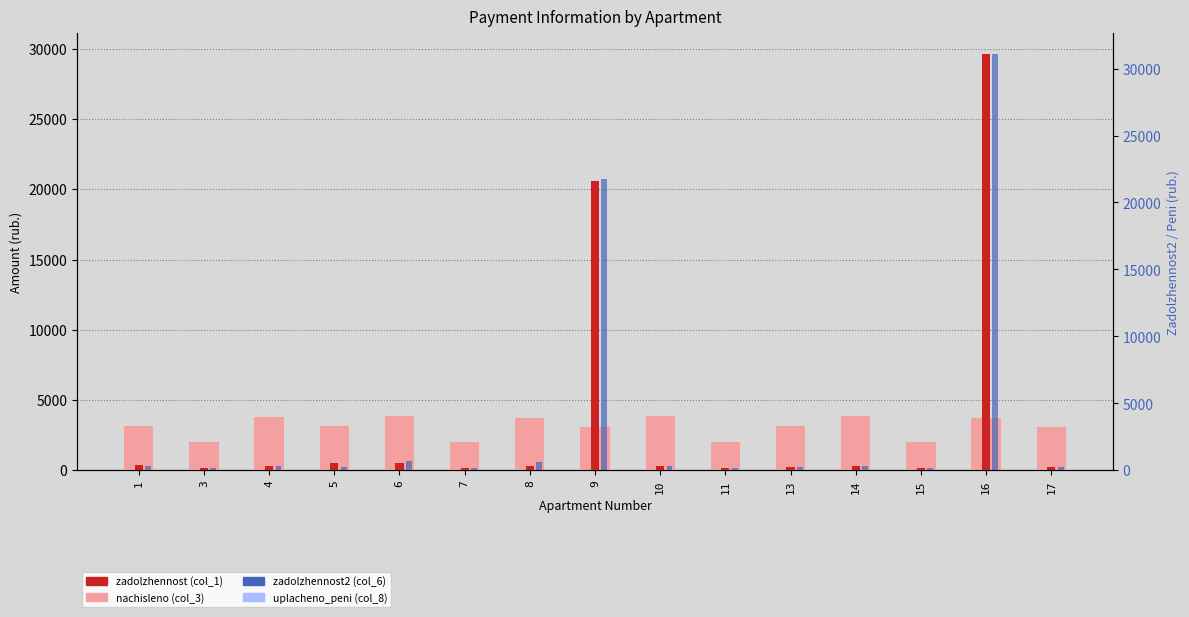

At which label does nachisleno (col_3) reach its minimum?

11